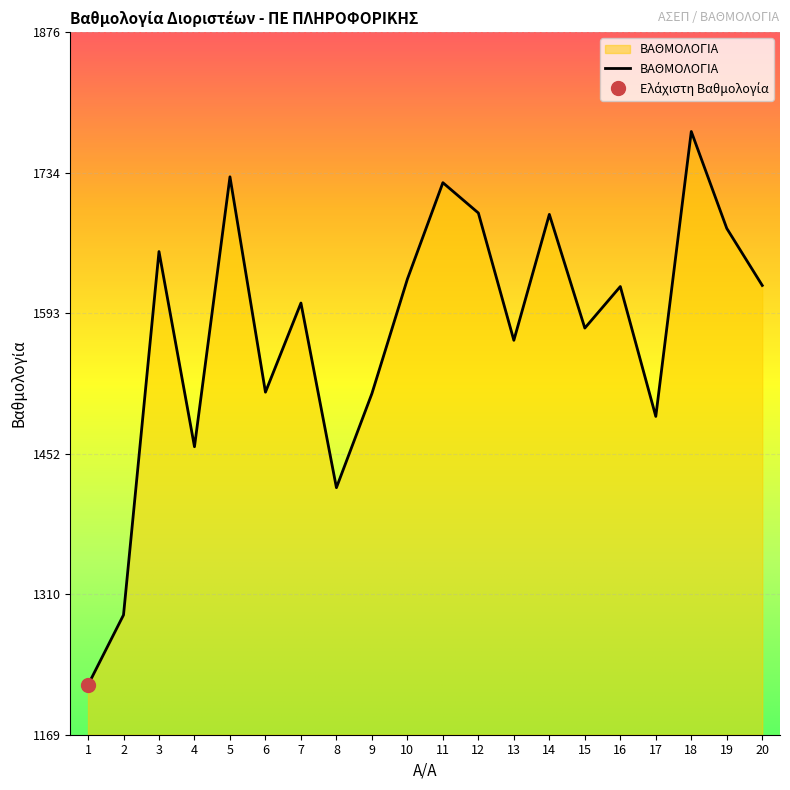

What is the ratio of the value at 9 to the value at 7?

0.9